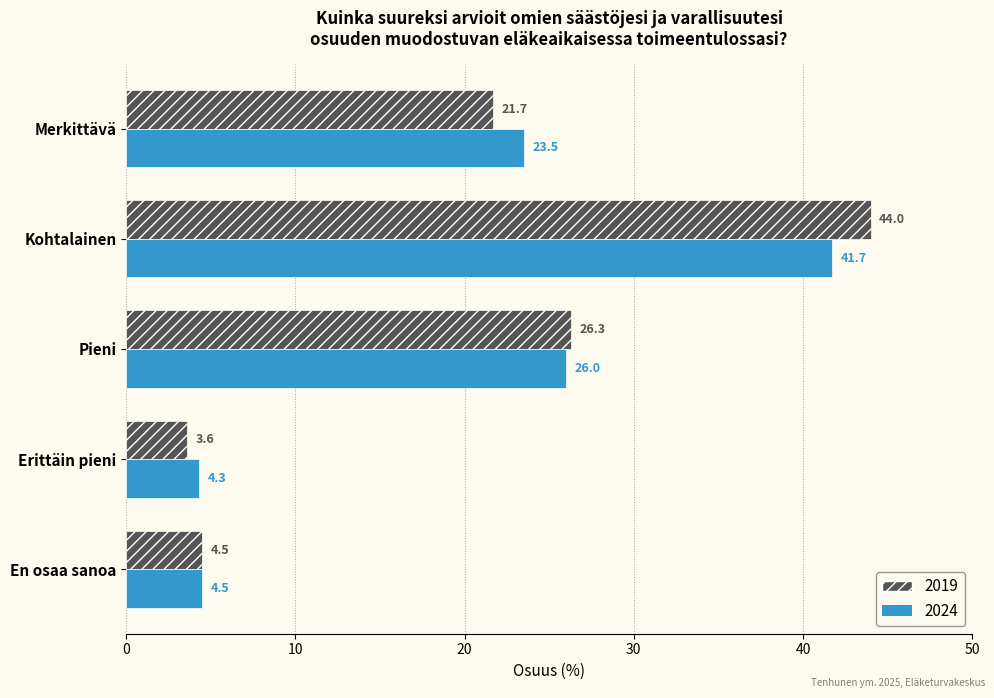

How many data points does each series have?

5